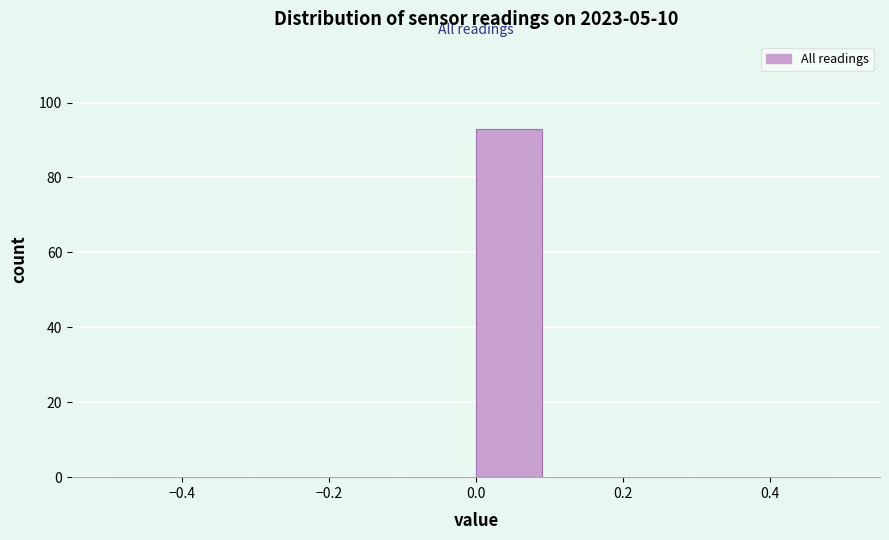

Over which range of the x-axis is the bar tallest?

0.0 to 0.1